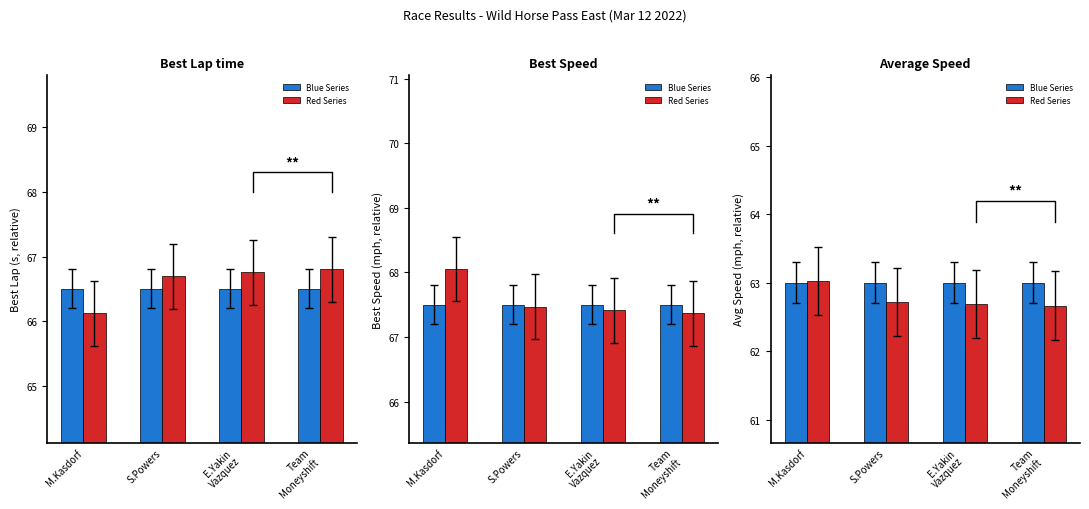

Rank the series by their average value, from lowest to highest.

Red Series, Blue Series